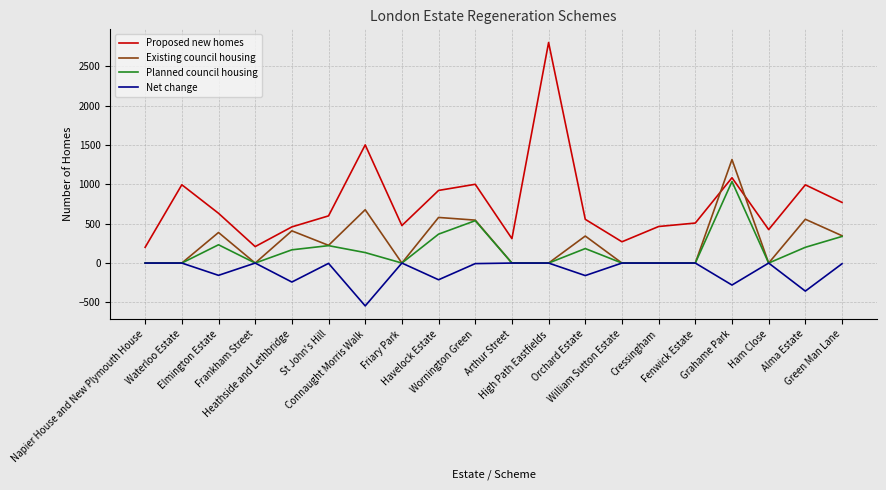

What are all the series names shown in the legend?

Proposed new homes, Existing council housing, Planned council housing, Net change